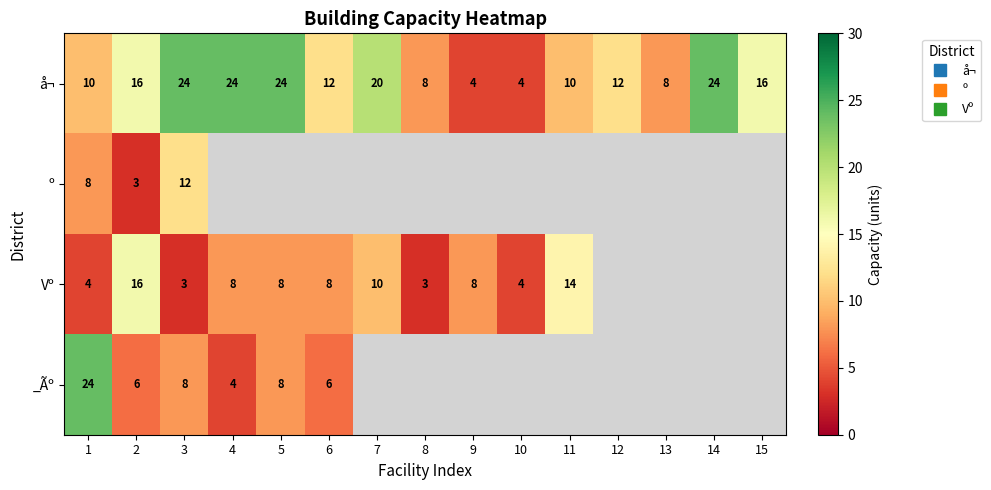

What value does the å¬ series have at 12?

12.0